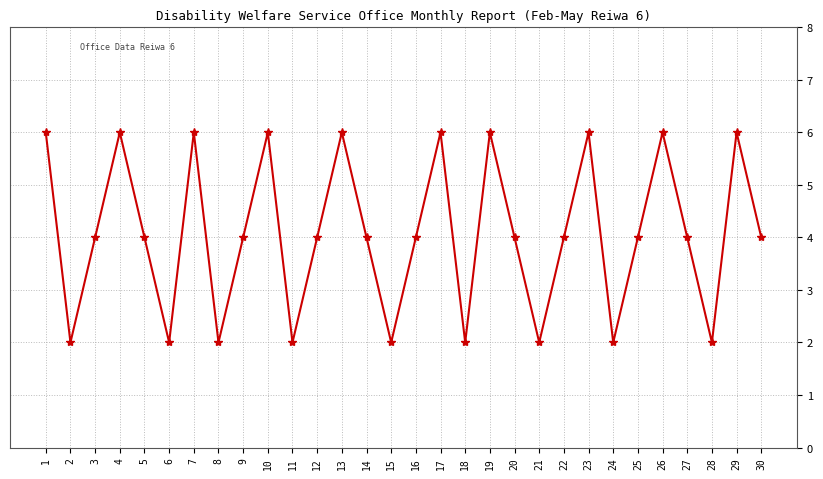

What is the value of the 9th point from the left?

4